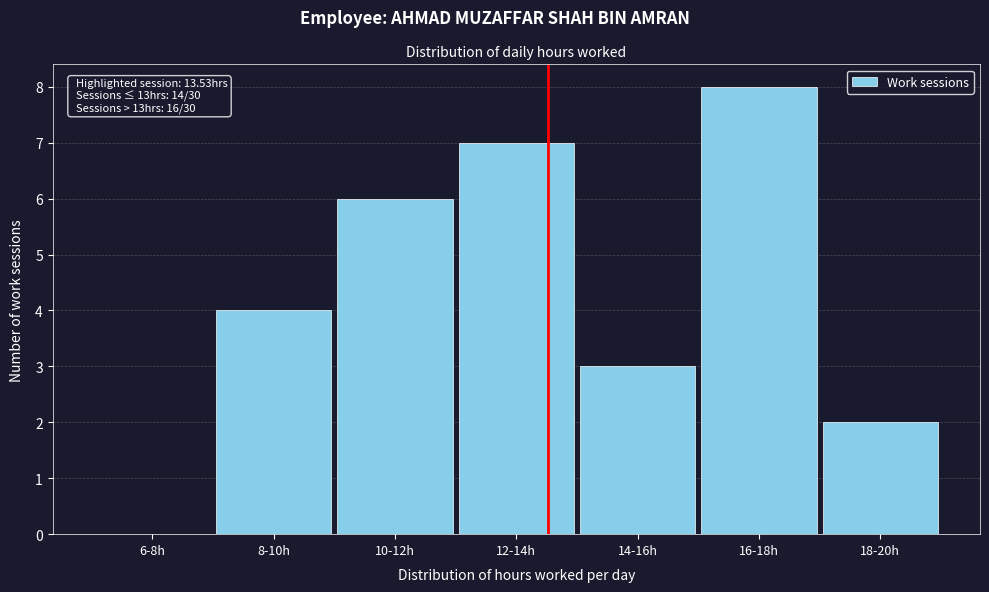

Reading right to left, list all the values displayed in this chart.

18-20h=2	16-18h=8	14-16h=3	12-14h=7	10-12h=6	8-10h=4	6-8h=0